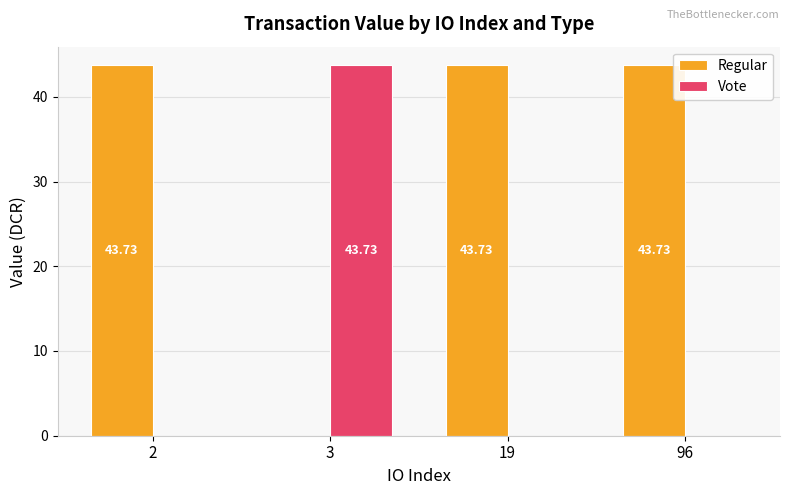

Where is Regular nearest to the value 21?

3